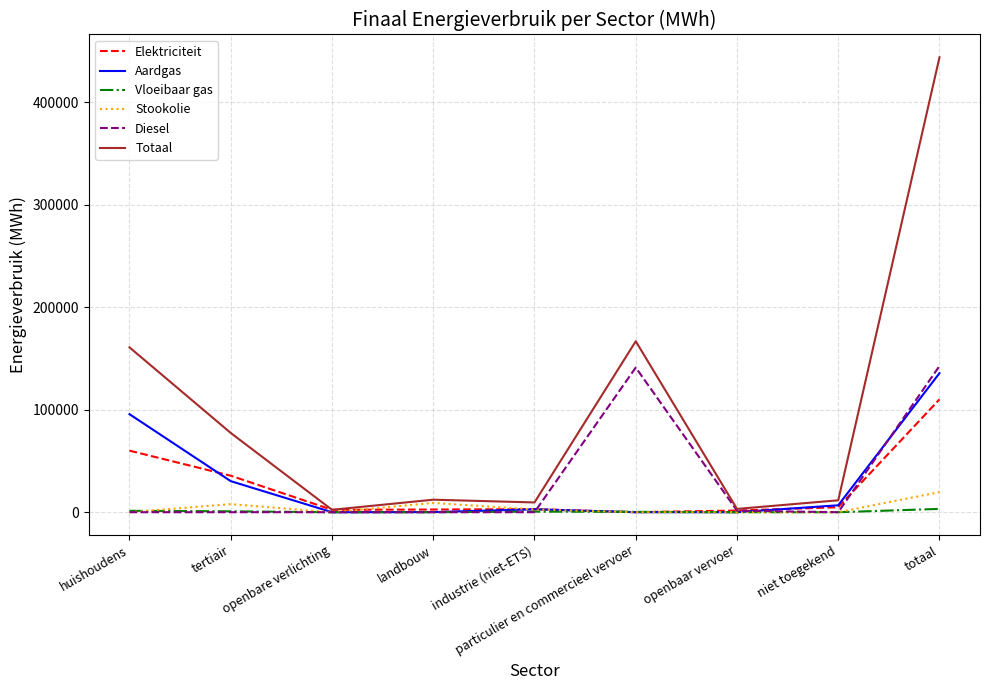

In Elektriciteit, how many points are higher than both neighbors (excluding endpoints)?

1